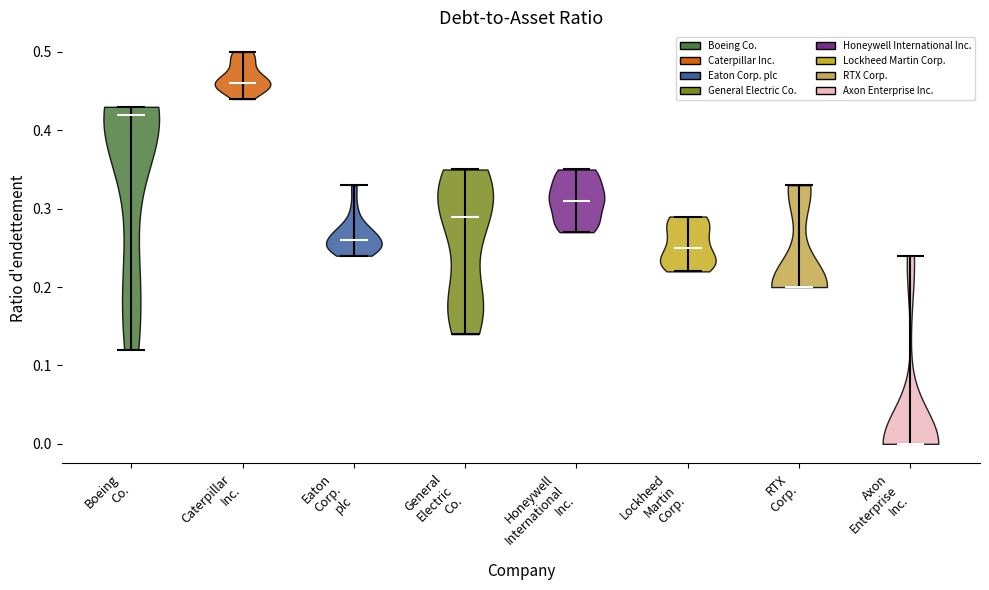

What is the lowest point the violin for Caterpillar Inc. reaches on the y-axis? The values are not printed on the chart, so give them approximately, as read against the axis.

0.44